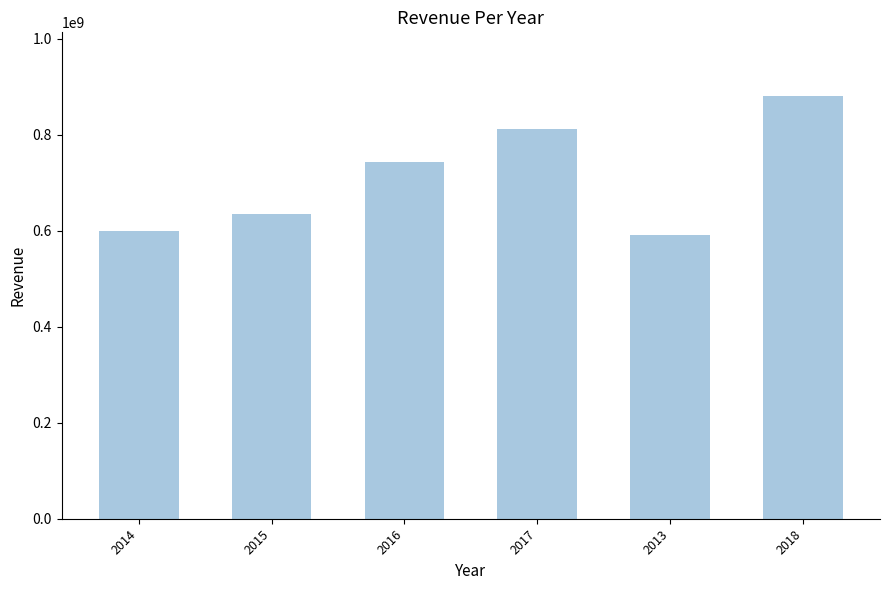

How many distinct data groups are displayed?

1